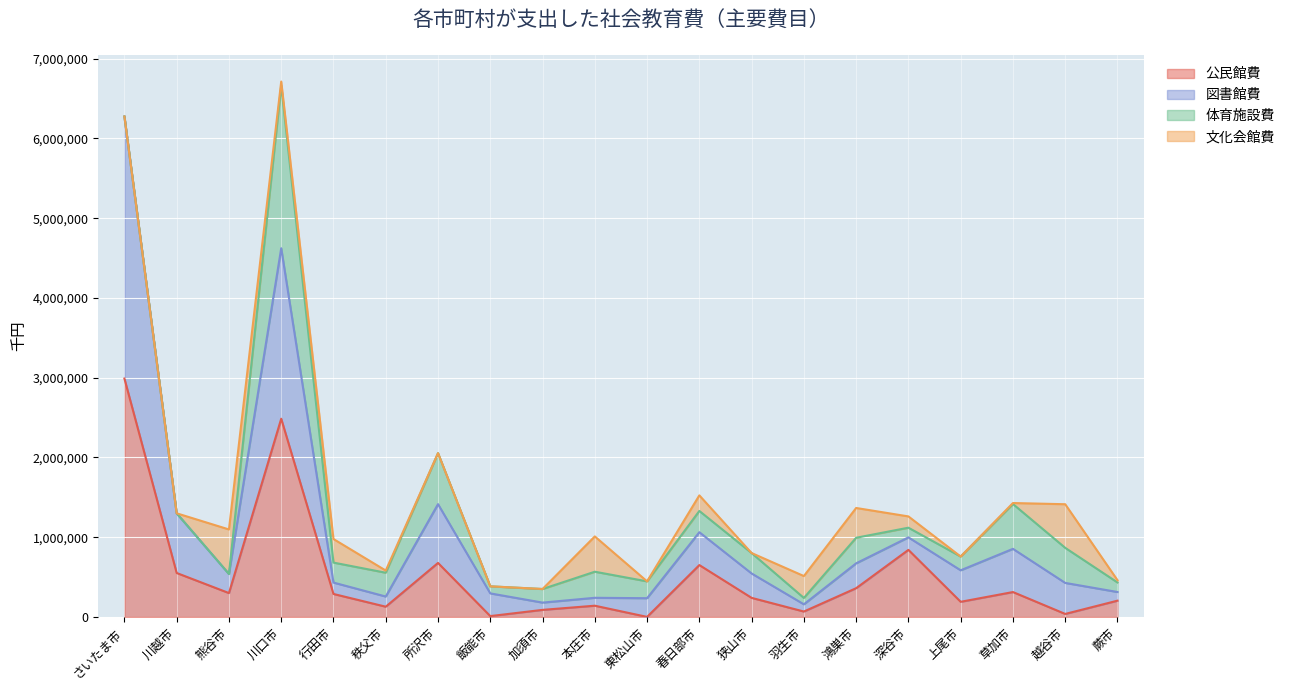

Which category has the highest value in the 公民館費 series?

さいたま市